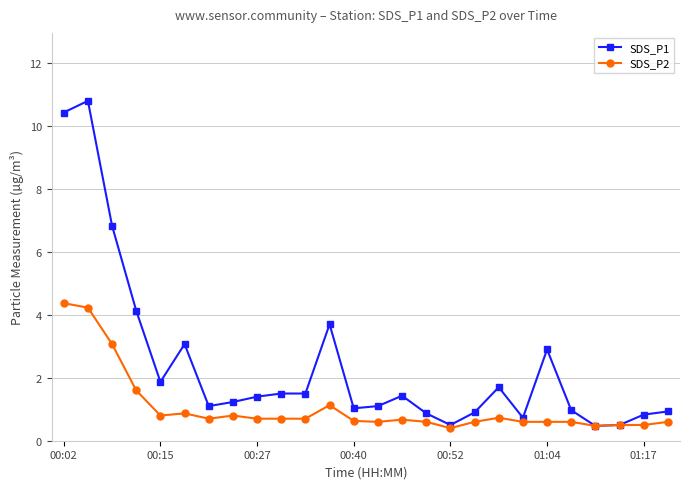

What is the value of the SDS_P2 point at the 9th from the left?

0.7